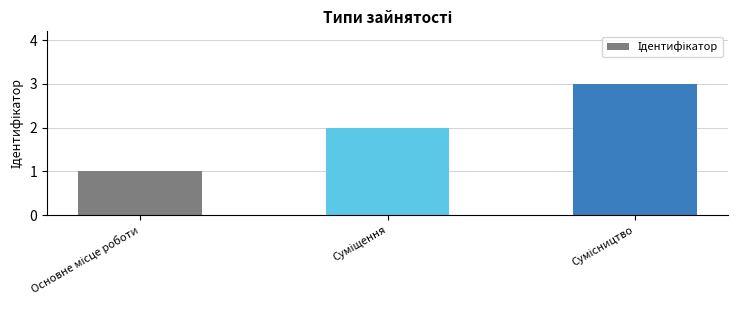

What is the maximum value shown in the chart?

3